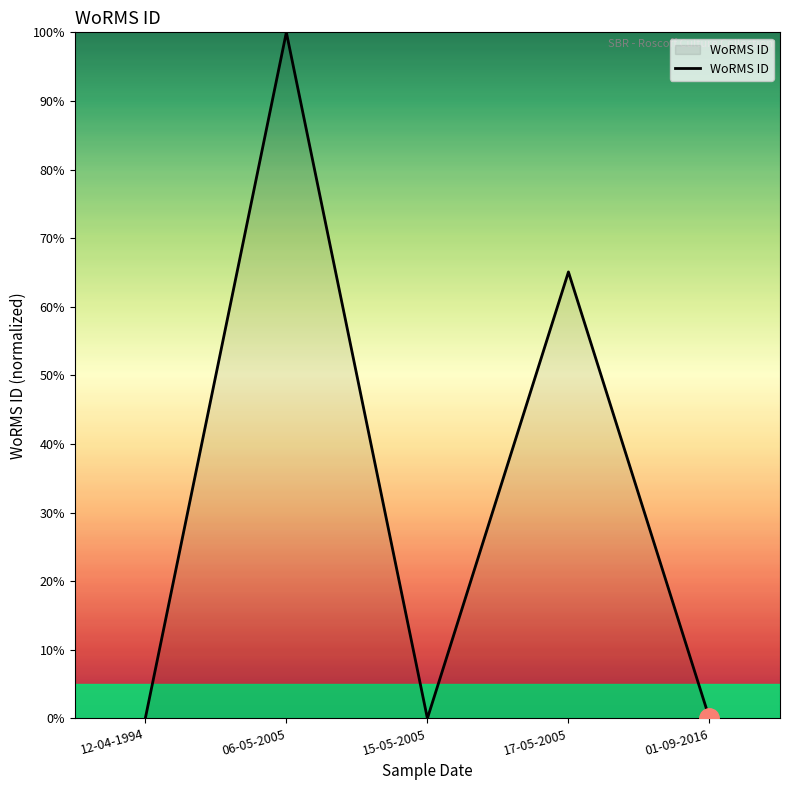

Which has a higher value, 06-05-2005 or 01-09-2016?

06-05-2005